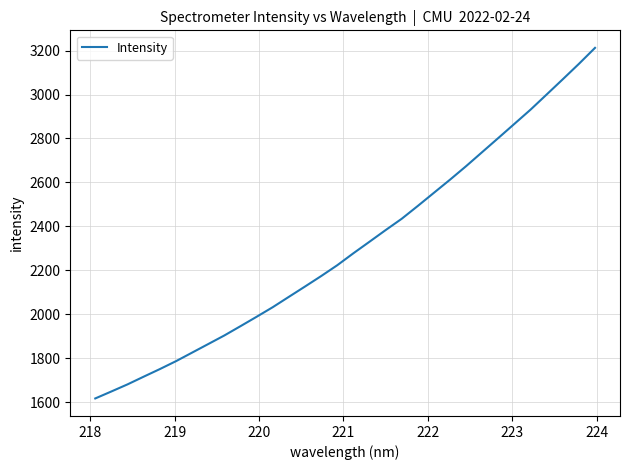

What is the maximum value shown in the chart?

3212.2